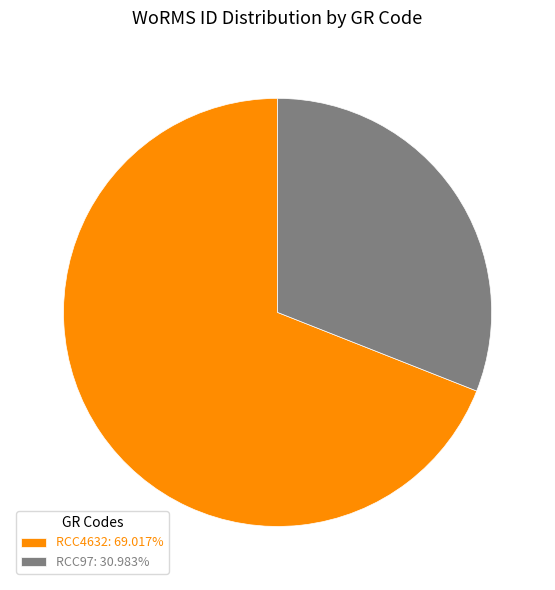

Is the sum of RCC4632: 69.017% and RCC97: 30.983% greater than half?

Yes